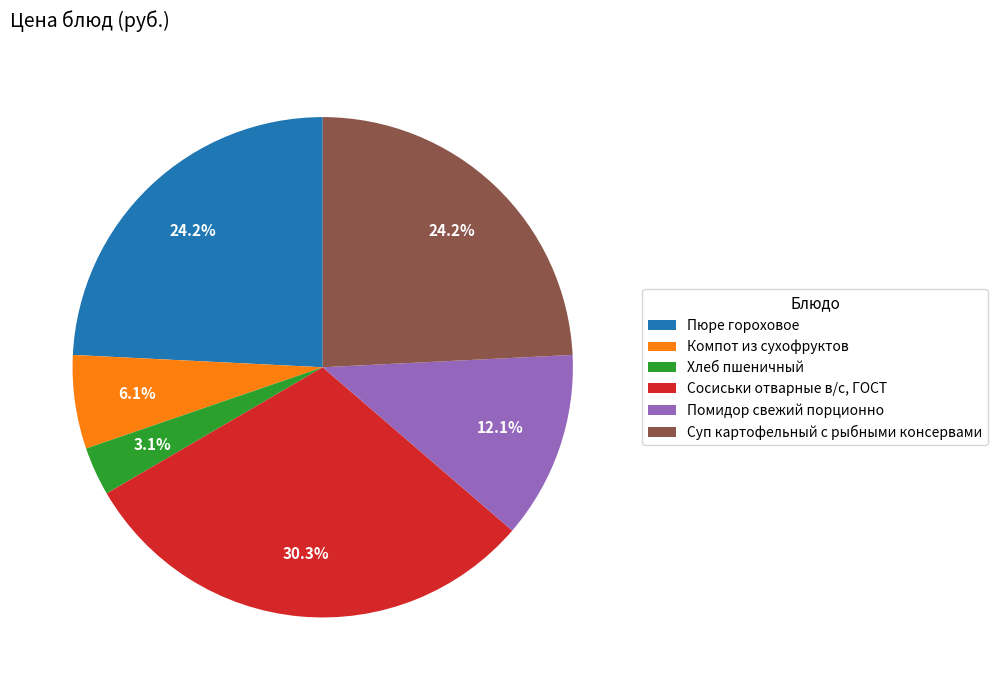

Is there any slice that represents more than half of the pie?

No